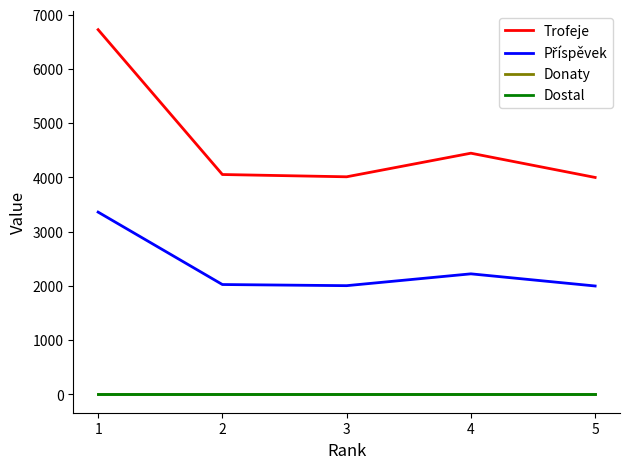

Does the chart have visible grid lines?

No